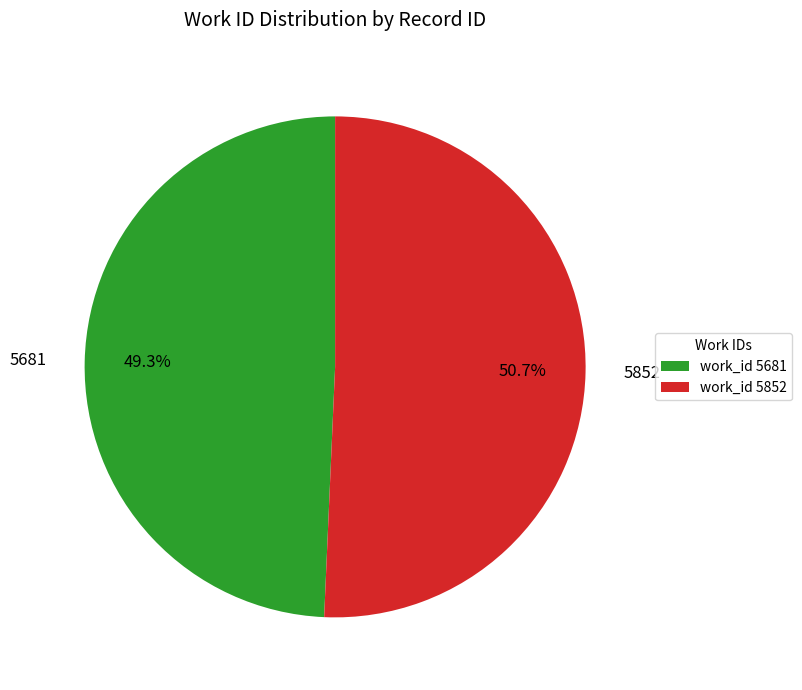

The 5681 slice represents 49% of the pie. True or false?

True